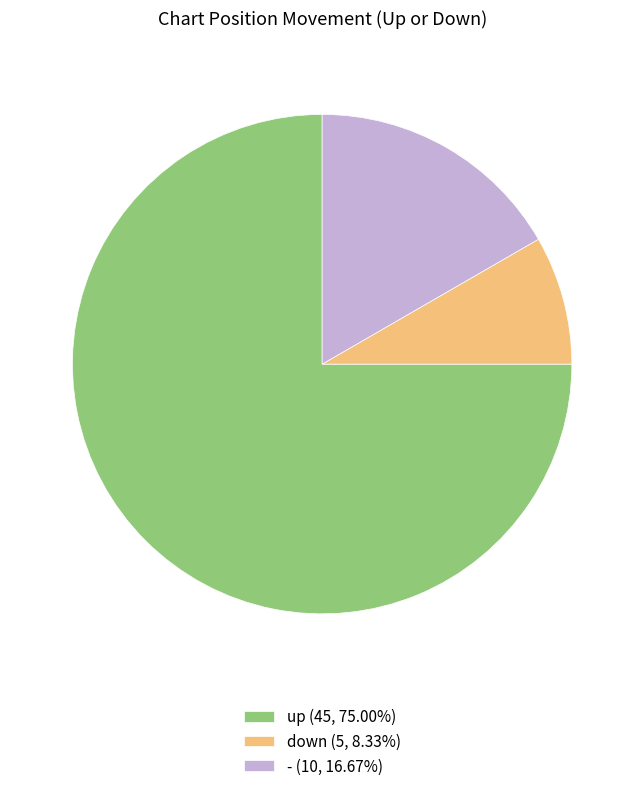

Approximately how many times larger is the value at up (45, 75.00%) compared to - (10, 16.67%)?

4.5